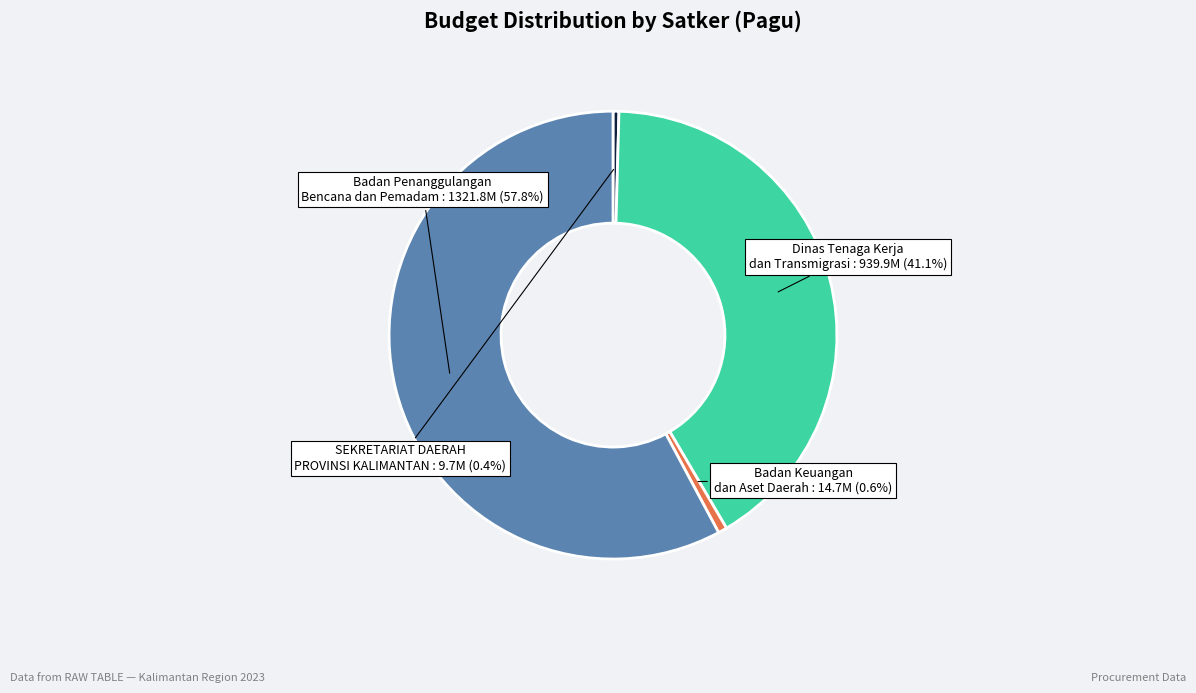

Is the sum of Dinas Tenaga Kerja dan Transmigrasi and Badan Penanggulangan Bencana dan Pemadam greater than half?

Yes